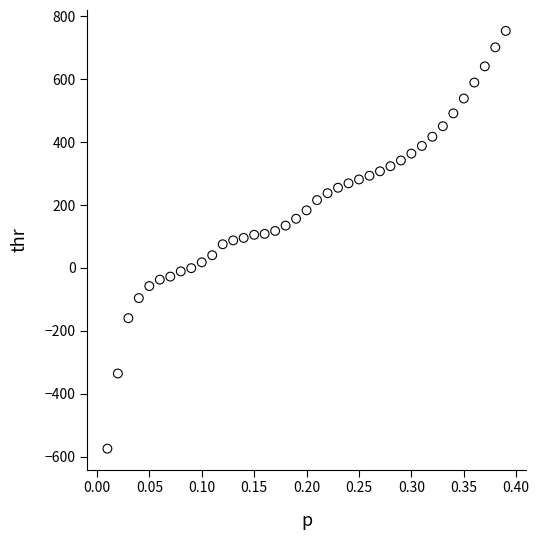

What is the range of Y values (max minus min)?

1328.2